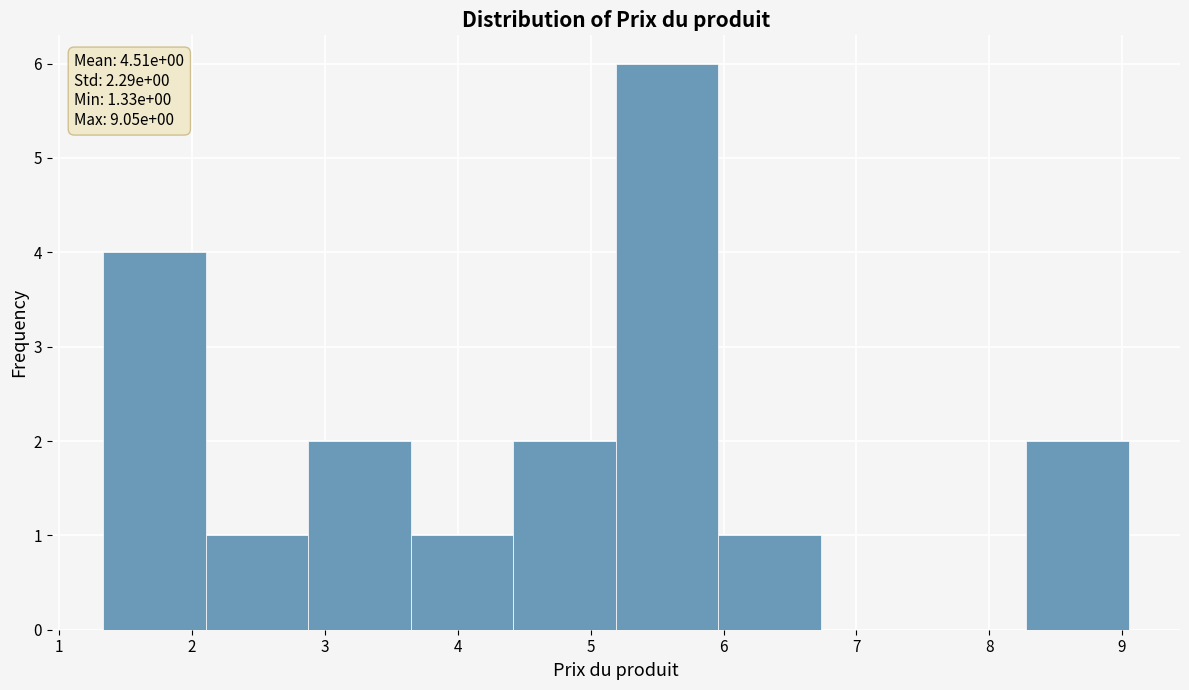

Which range on the x-axis has the tallest bar?

5.2 to 6.0